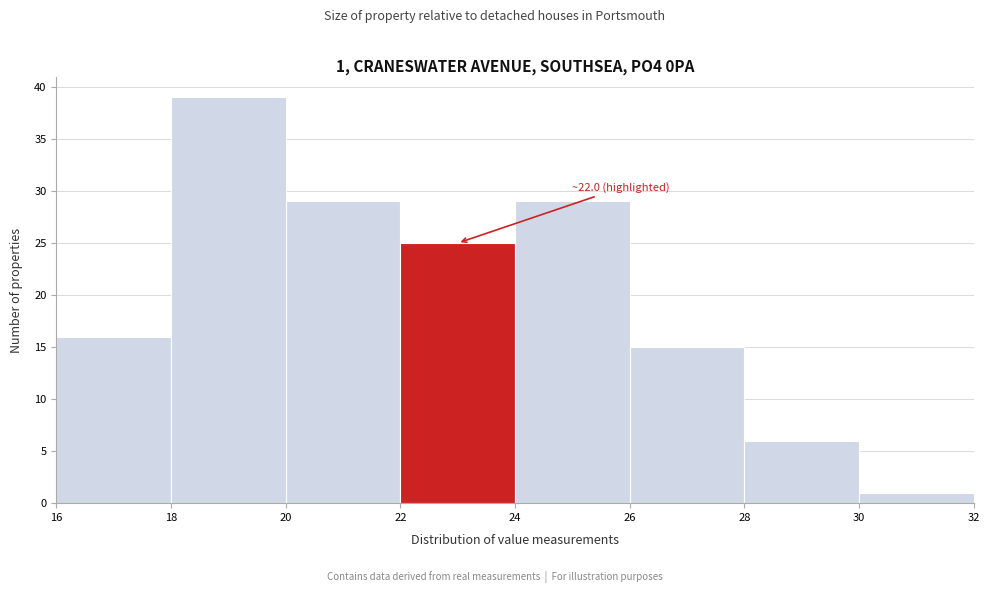

Which range on the x-axis has the tallest bar?

18 to 20